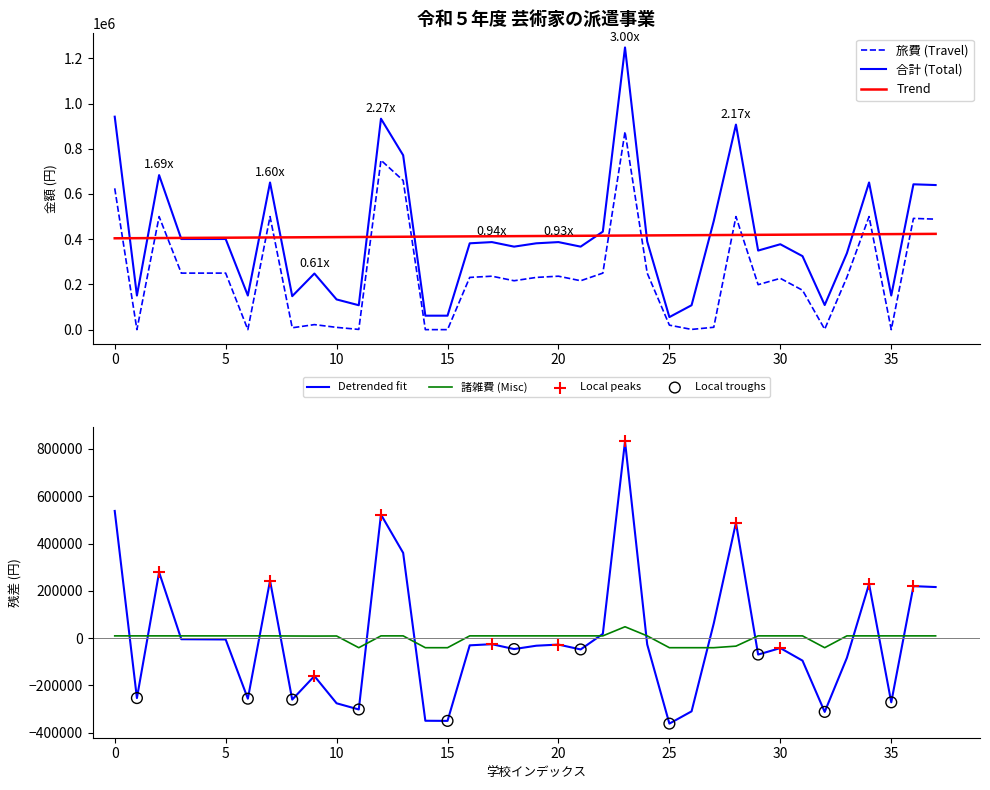

Which series has the largest total across all categories?

合計